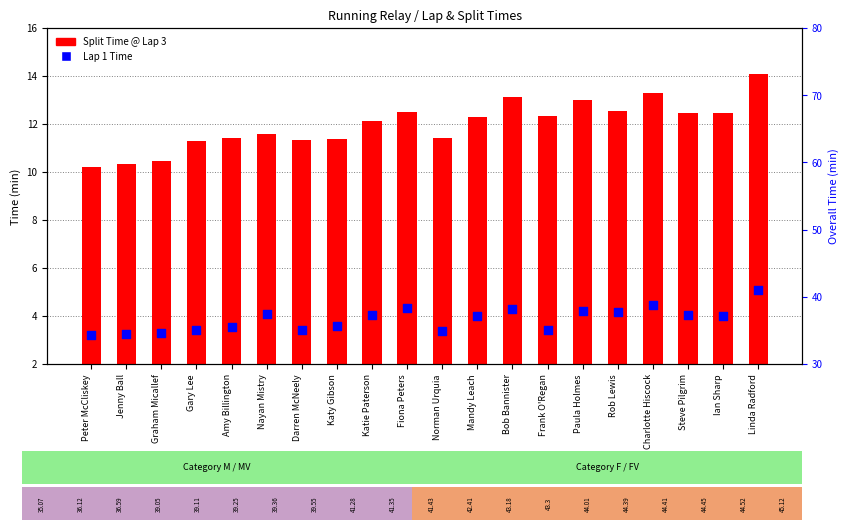

At which category is the sum across all series the highest?

Linda Radford